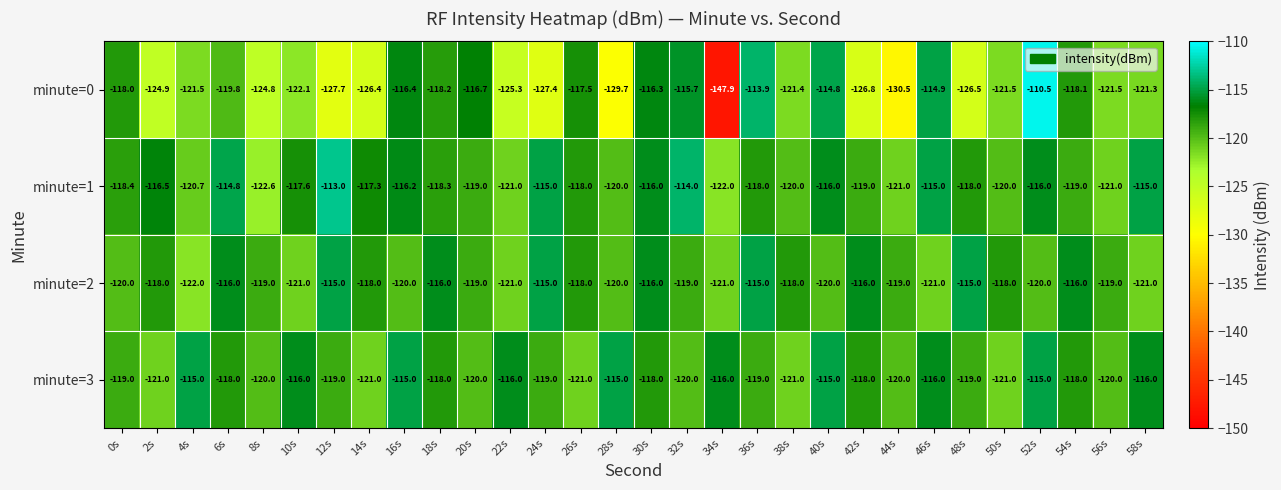

What is the maximum value shown in the chart?

-110.5